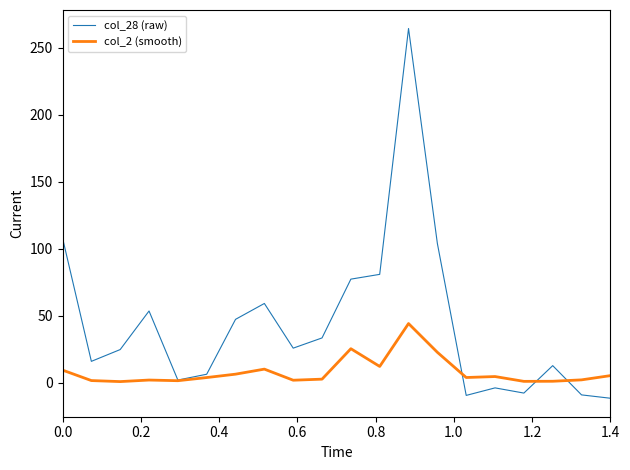

In col_2 (smooth), how many points are lower than both neighbors (excluding endpoints)?

6